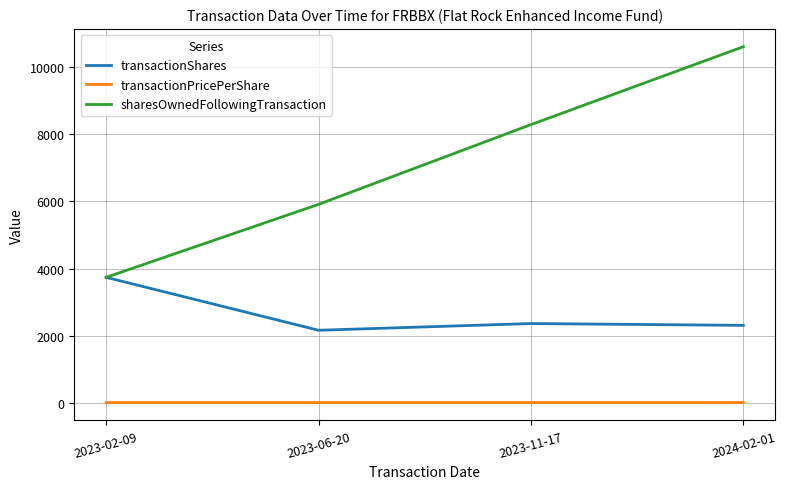

At how many categories does at least one series exceed 7243?

2